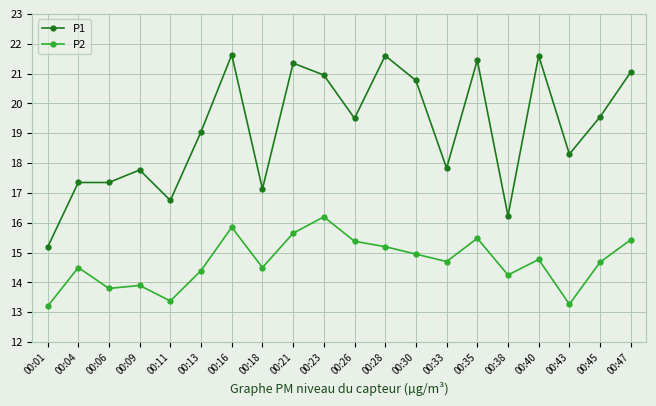

Where is P2 nearest to the value 14?

00:09